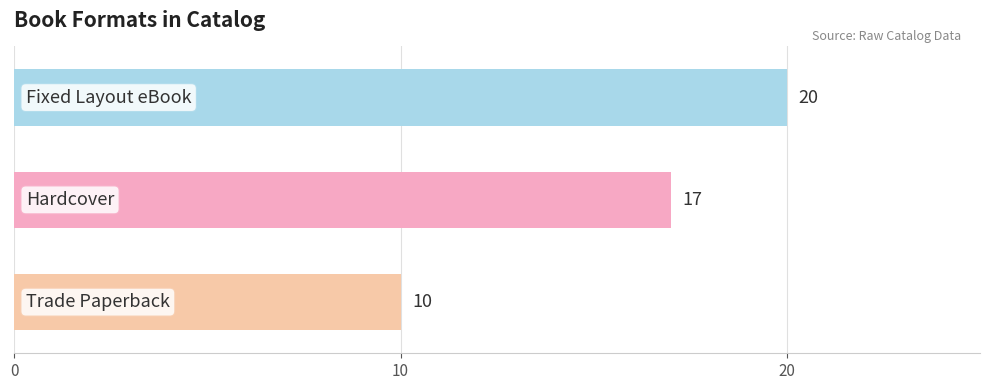

How many bars are there in total?

3